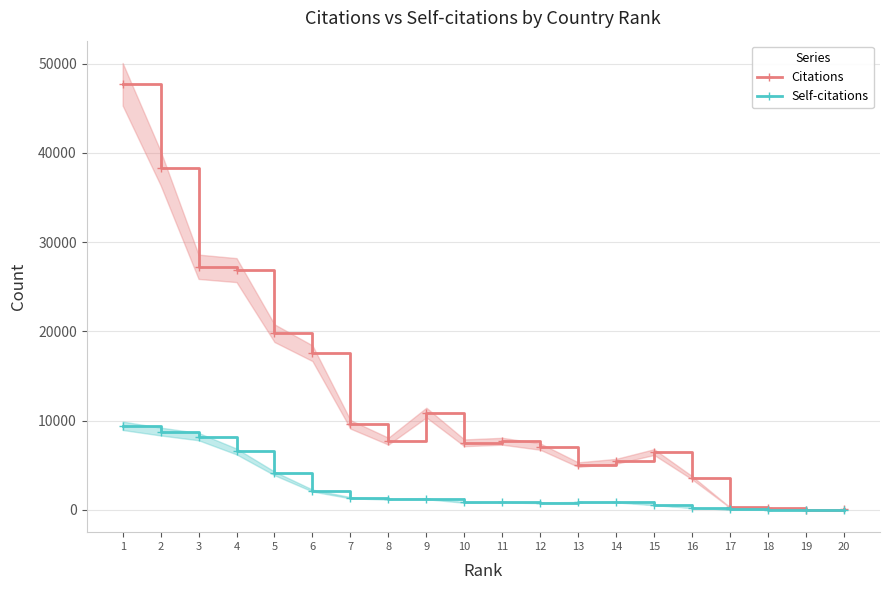

True or false: Citations and Self-citations cross at least once.

False